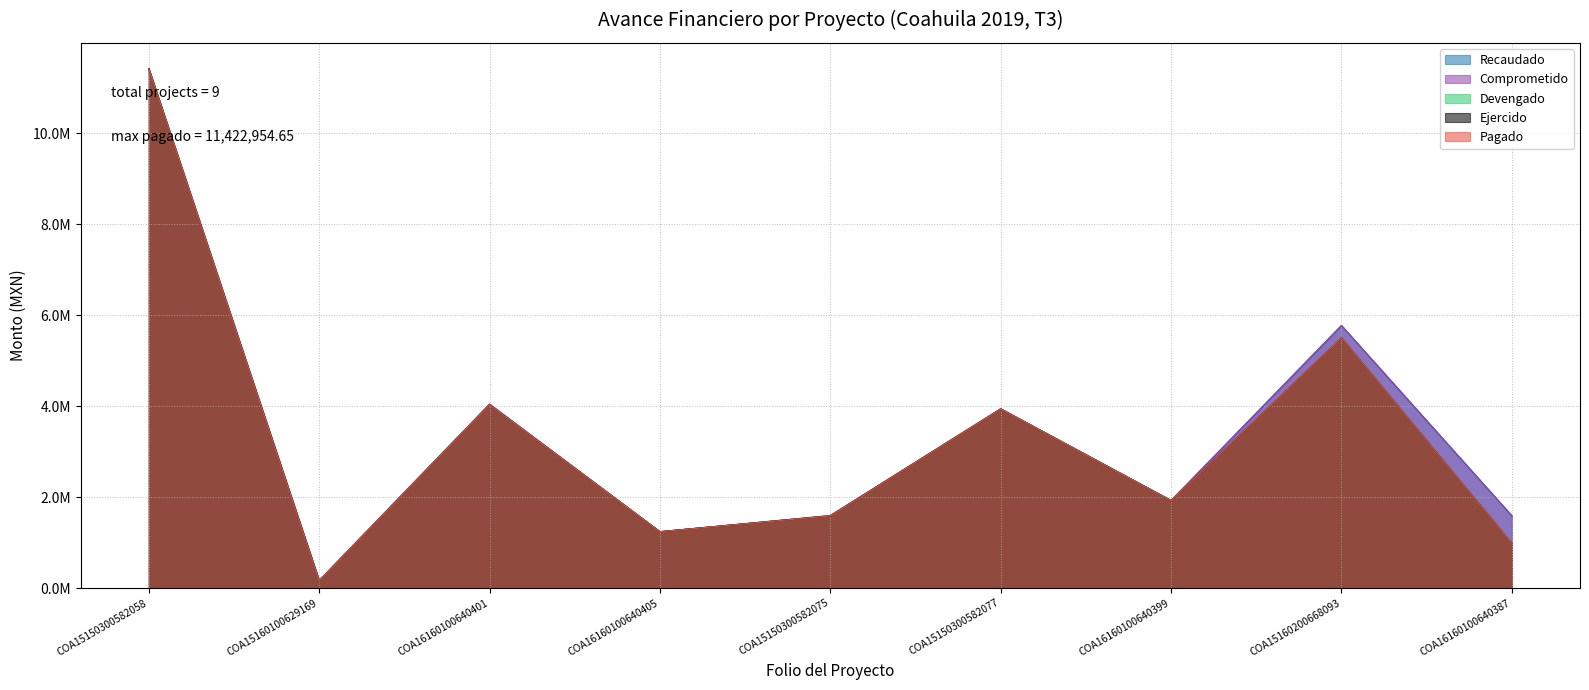

Does the chart display data point markers on the line(s)?

No